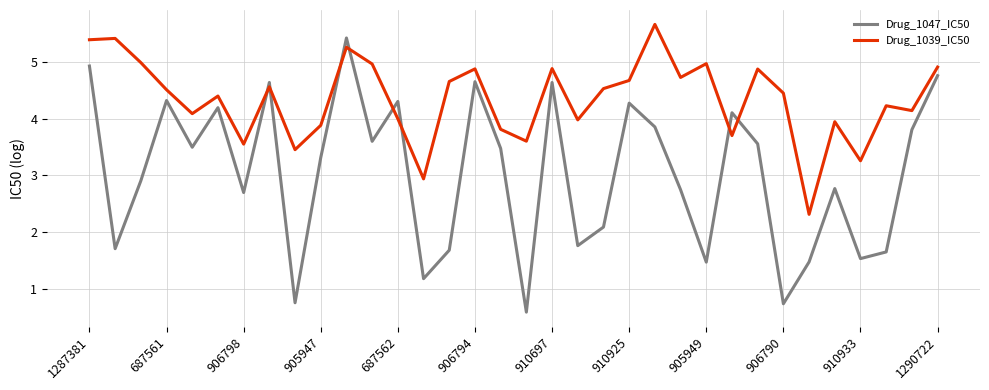

Which series has the largest total across all categories?

Drug_1039_IC50